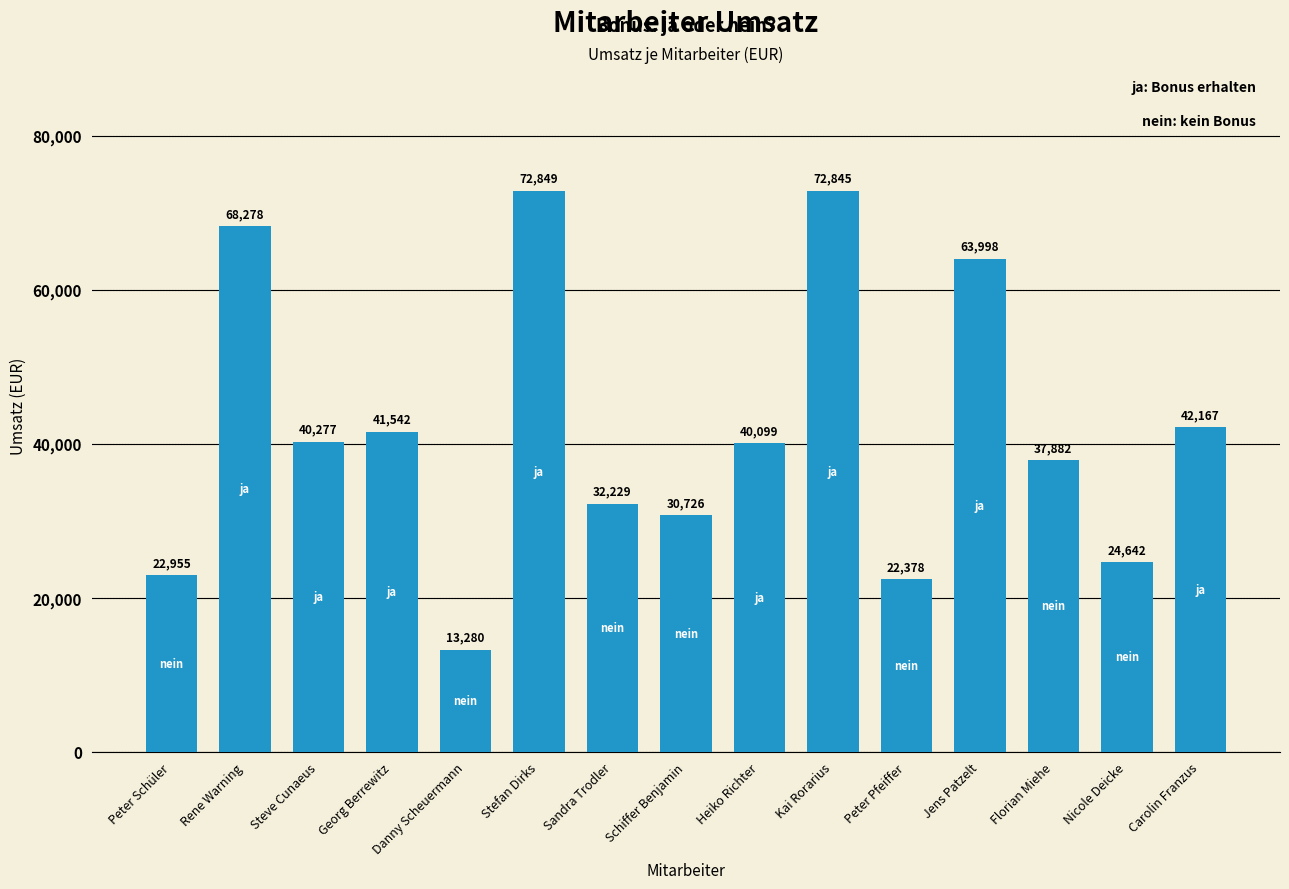

Reading left to right, extract all data points from this chart.

22955	68278	40277	41542	13280	72849	32229	30726	40099	72845	22378	63998	37882	24642	42167